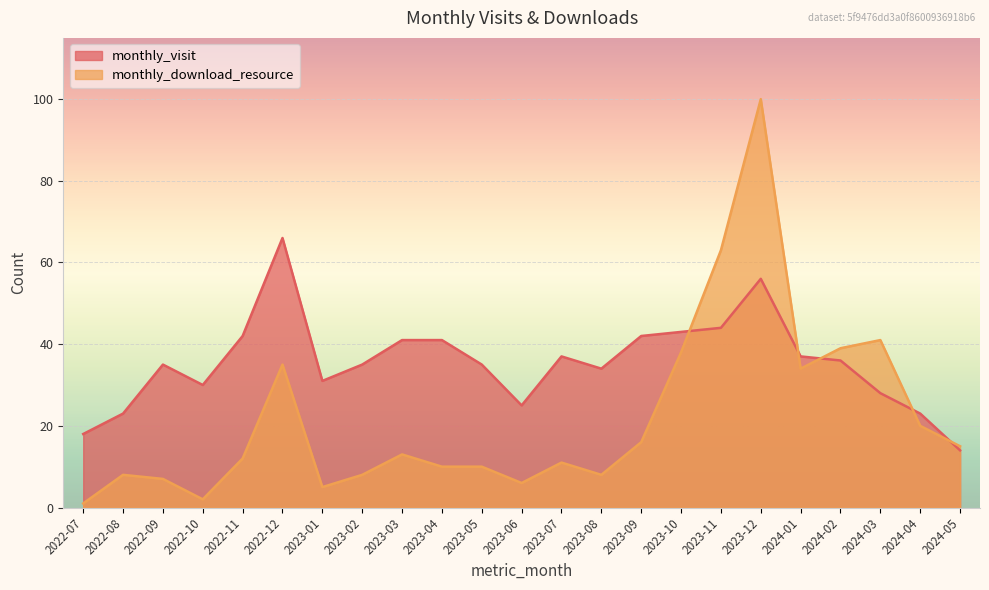

In monthly_download_resource, how many points are lower than both neighbors (excluding endpoints)?

5